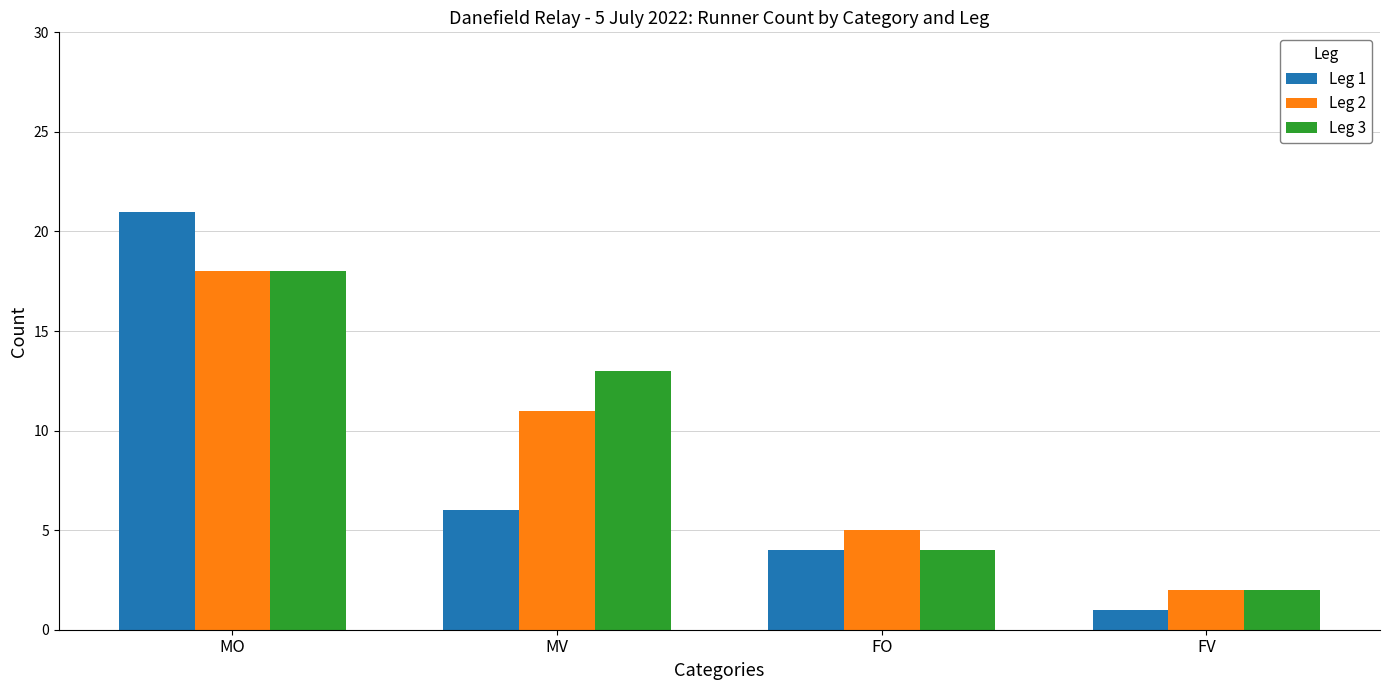

Which category has the lowest value in the Leg 3 series?

FV